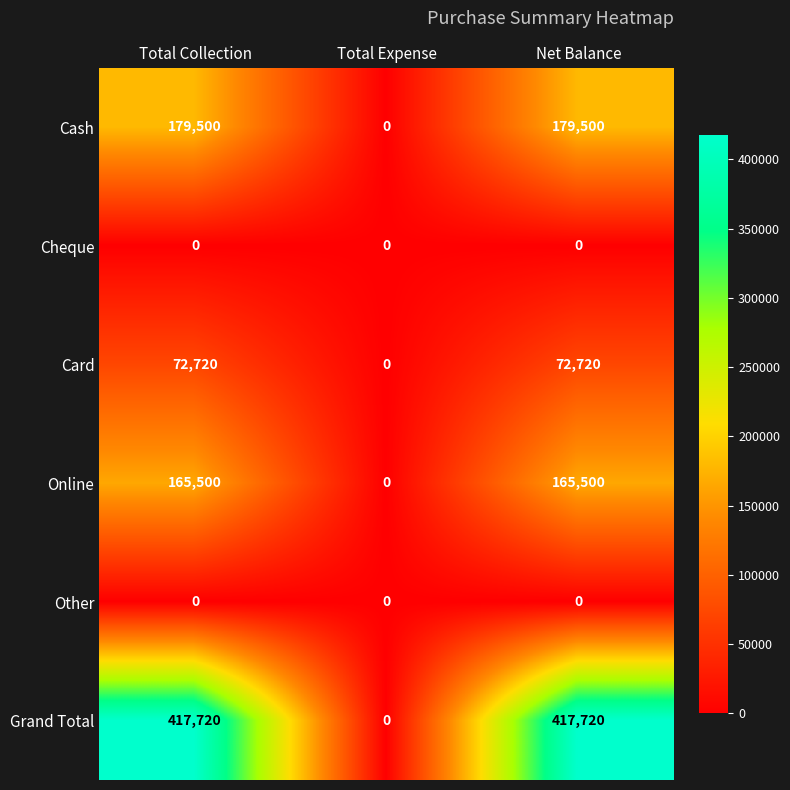

Is it true that Online equals 228227 at Total Collection?

False